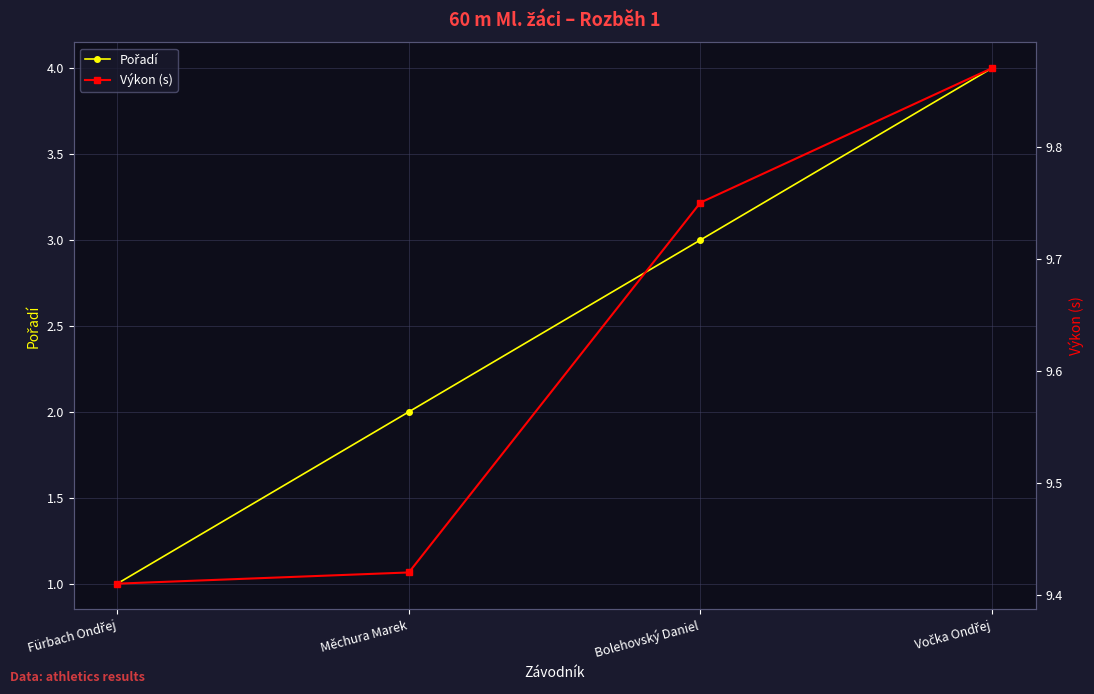

What is the total value across all series at Vočka Ondřej?

13.9